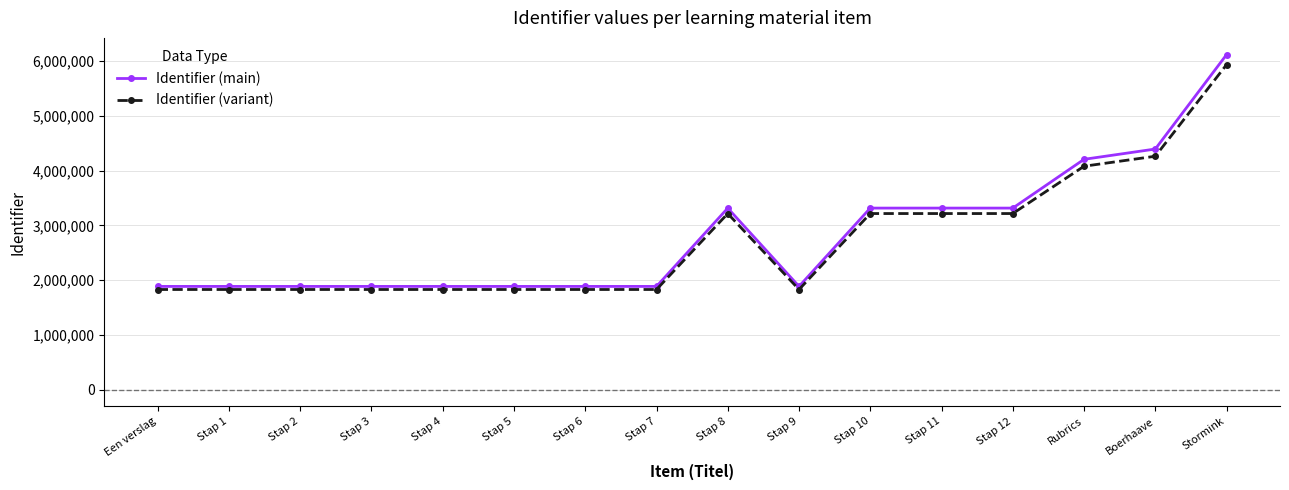

How many data points in Identifier (variant) are above 1828133?

8